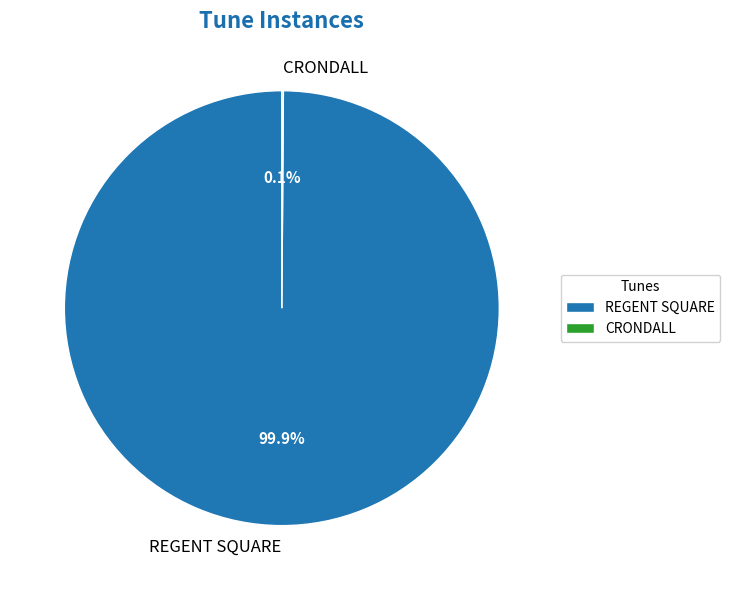

Which category has the biggest portion of the pie?

REGENT SQUARE